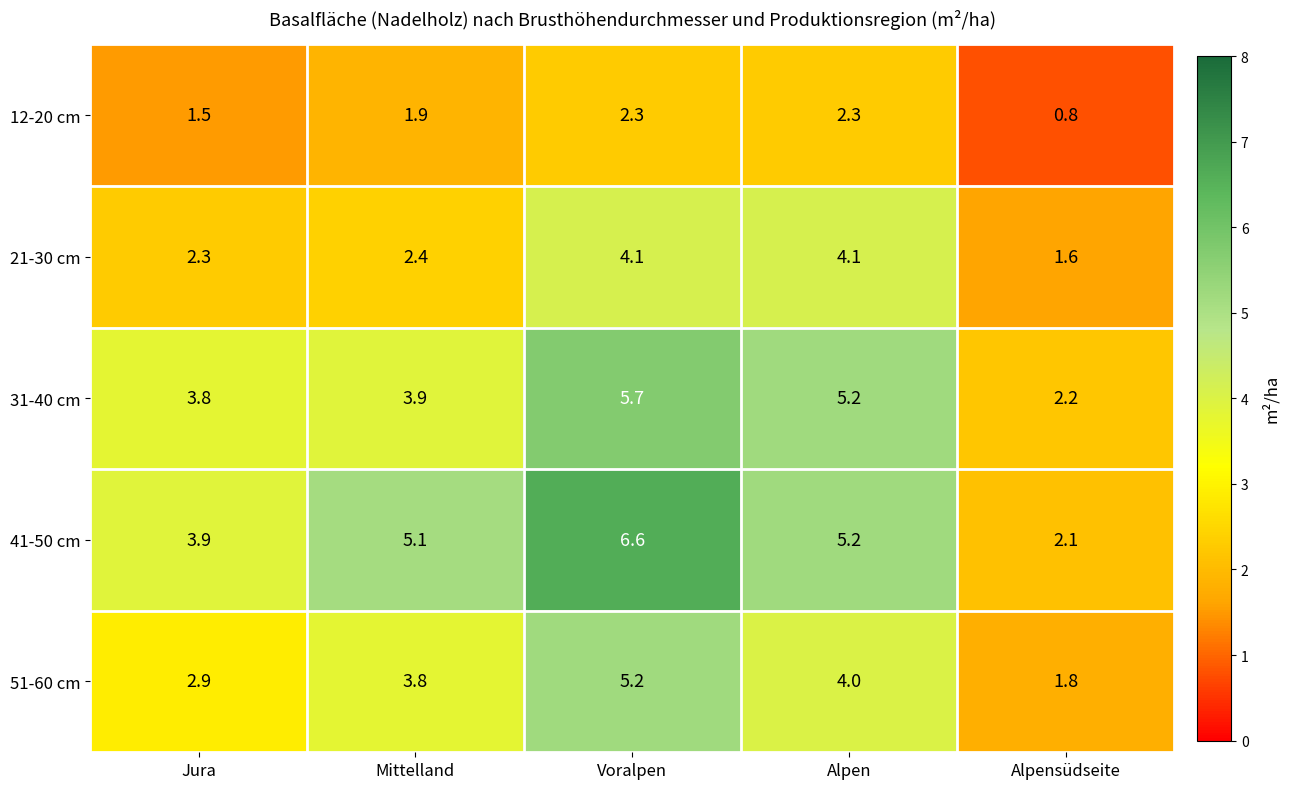

What is the difference between the second highest and minimum values in the 12-20 cm series?

1.5